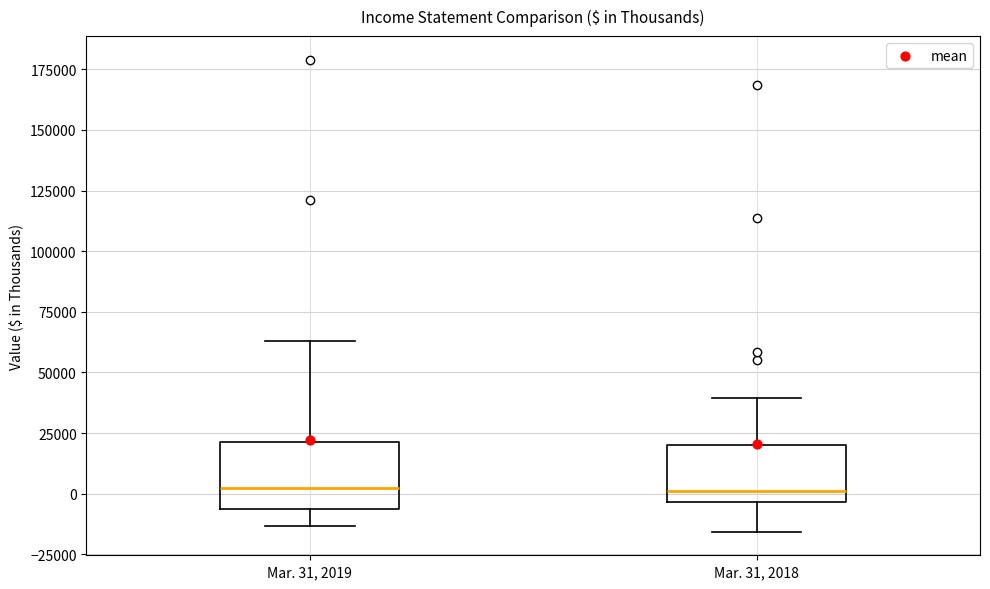

Reading left to right, read every box against the y-axis: the position of its median line, the range the box covers, and the ends of its whiskers. The values are not printed on the chart, so give them approximately, as read against the axis.

Mar. 31, 2019: median 5000, box -5000 to 20000, whiskers -15000 to 65000
Mar. 31, 2018: median 0, box -5000 to 20000, whiskers -15000 to 40000